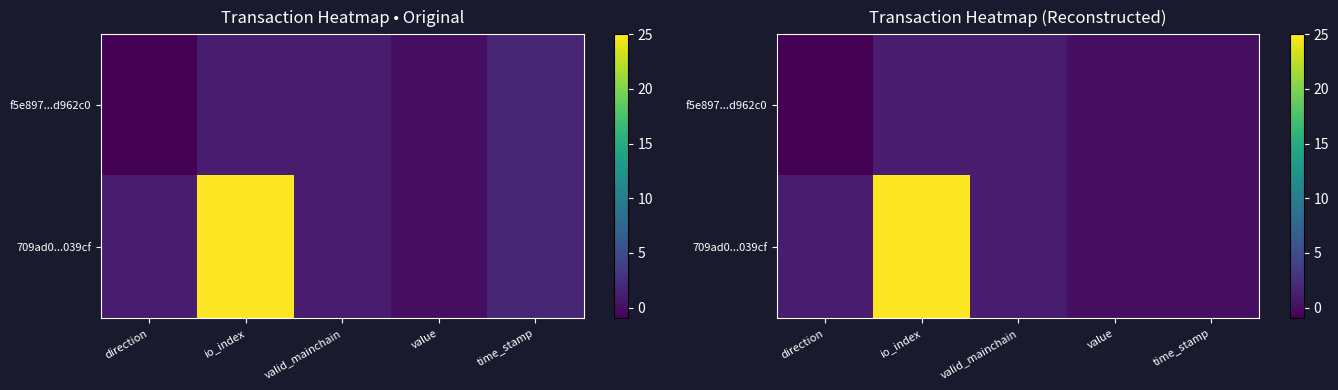

Rank the categories by 709ad0...039cf value from lowest to highest.

time_stamp, value, direction, valid_mainchain, io_index